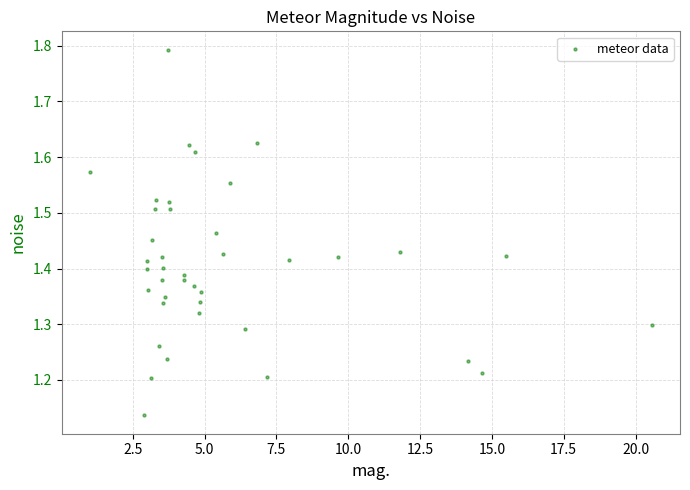

What is the range of X values (max minus min)?

19.6